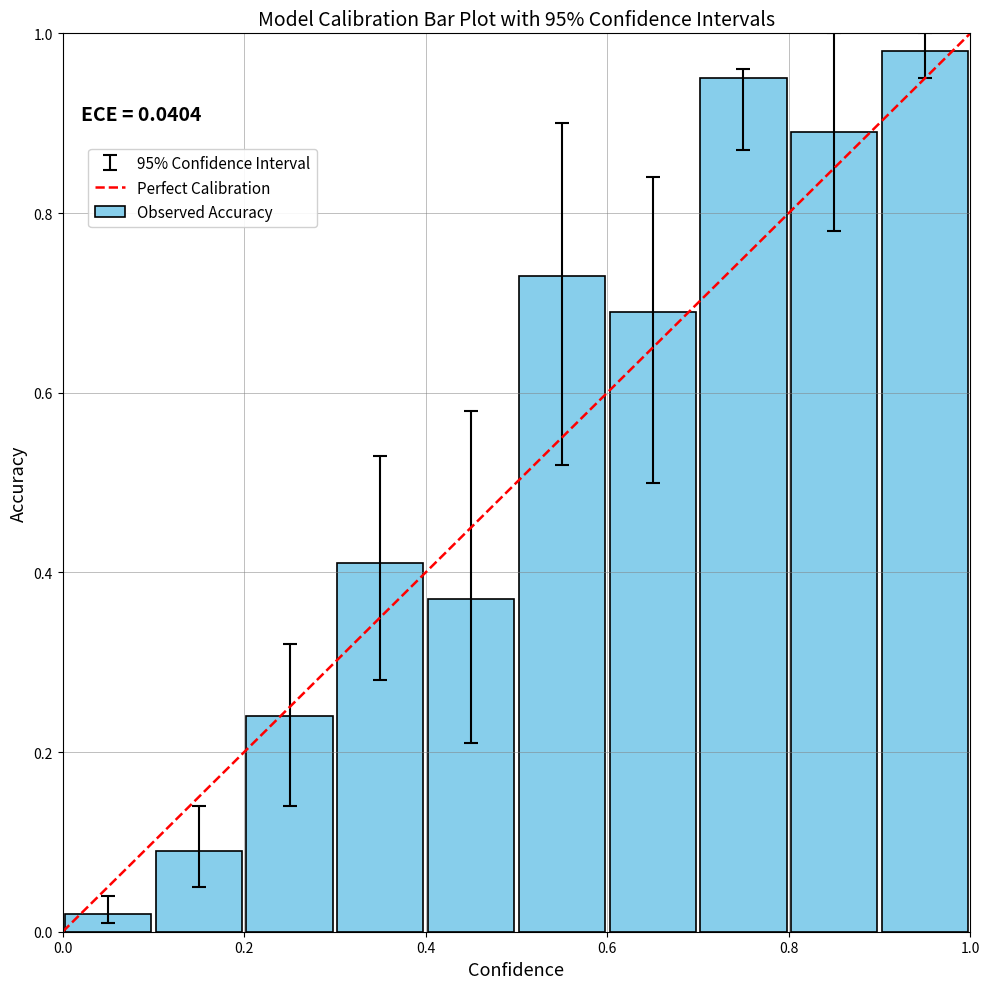

What is the average value?

0.5